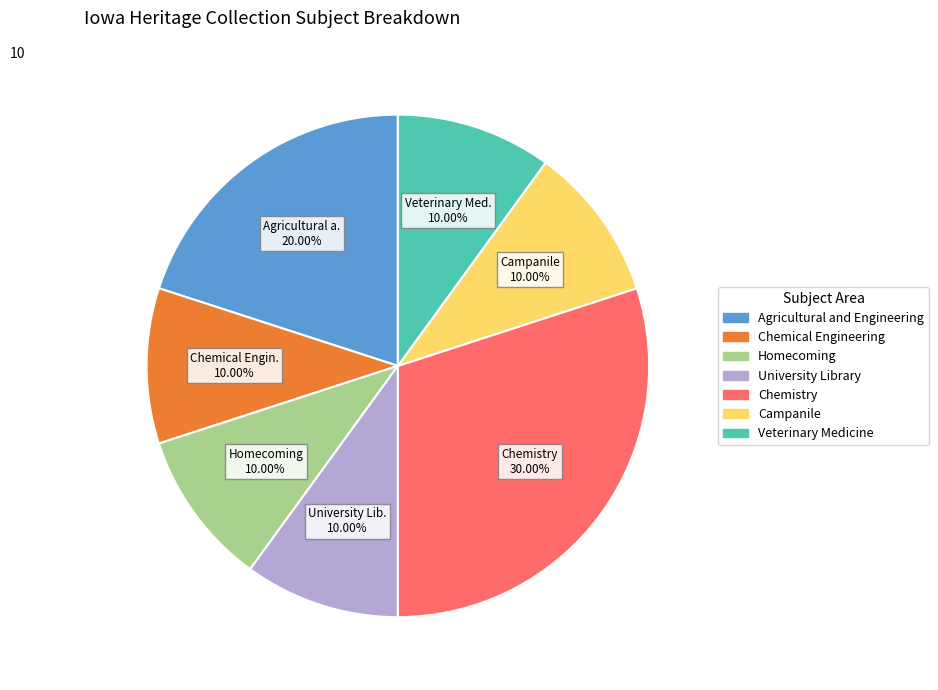

What percentage is the Agricultural and Engineering slice, to the nearest percent?

20%